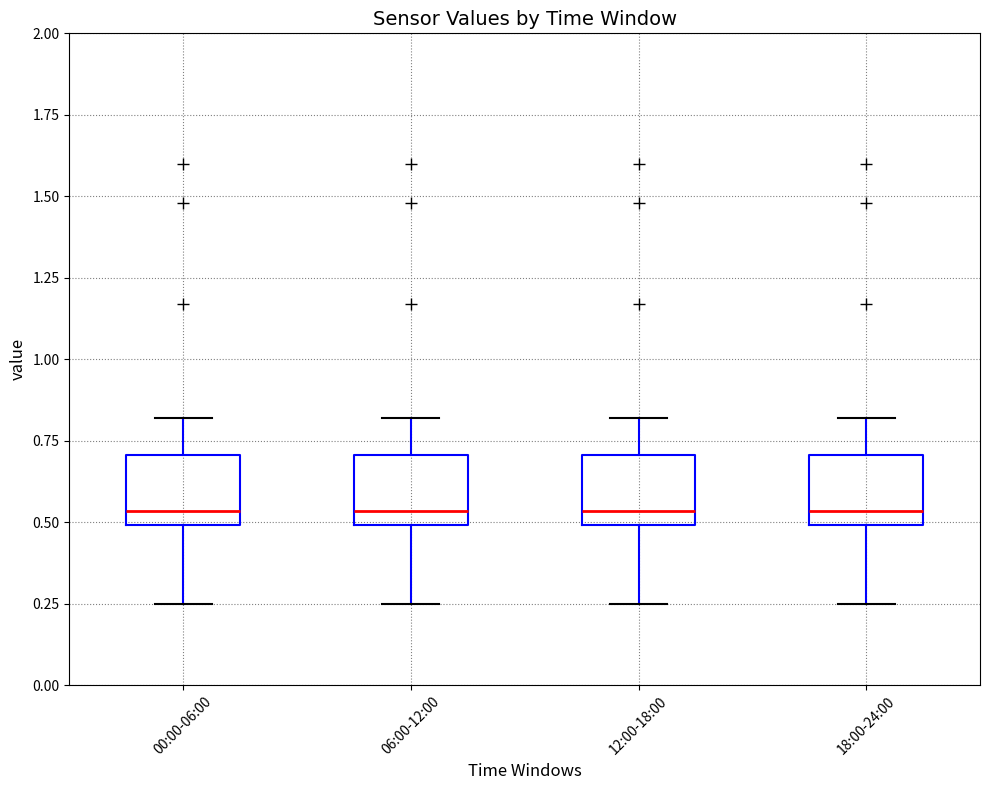

Reading left to right, transcribe this box plot: for each box, give where its median line is, the range the box spans, and where its two whiskers end, as read against the y-axis. The values are not printed on the chart, so give them approximately, as read against the axis.

00:00-06:00: median 0.55, box 0.50 to 0.70, whiskers 0.25 to 0.80
06:00-12:00: median 0.55, box 0.50 to 0.70, whiskers 0.25 to 0.80
12:00-18:00: median 0.55, box 0.50 to 0.70, whiskers 0.25 to 0.80
18:00-24:00: median 0.55, box 0.50 to 0.70, whiskers 0.25 to 0.80